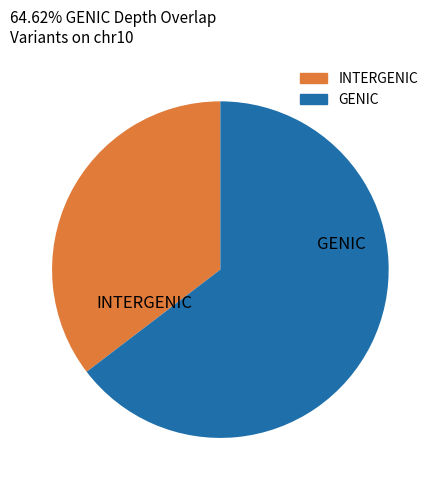

Is there a majority slice in this chart?

Yes